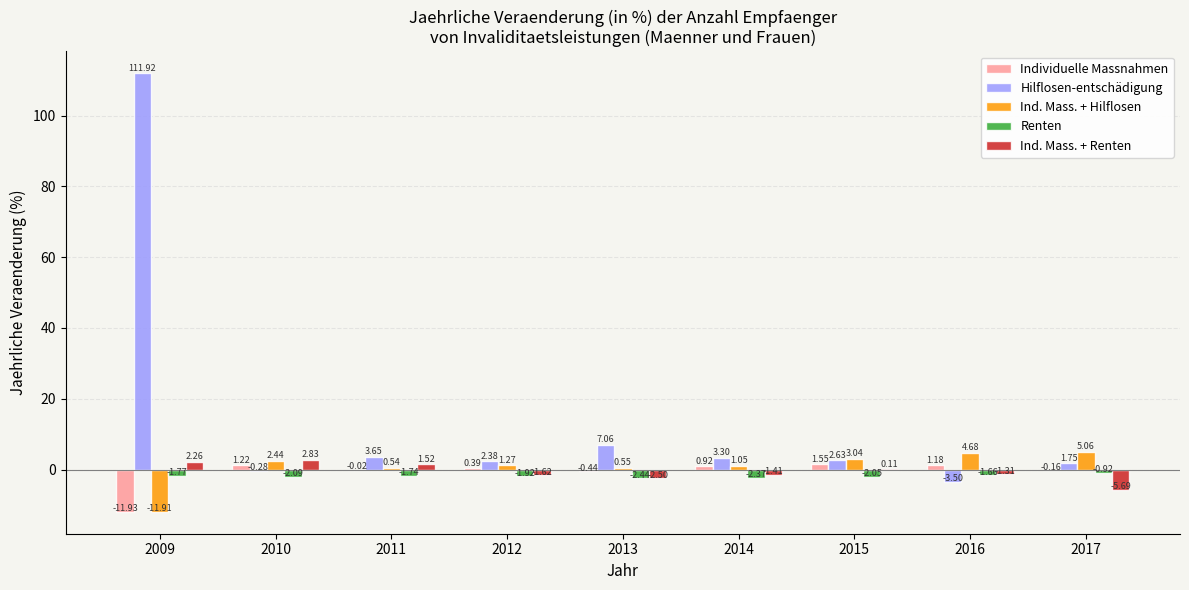

Which series changed the most between 2013 and 2017?

Hilflosen-entschädigung